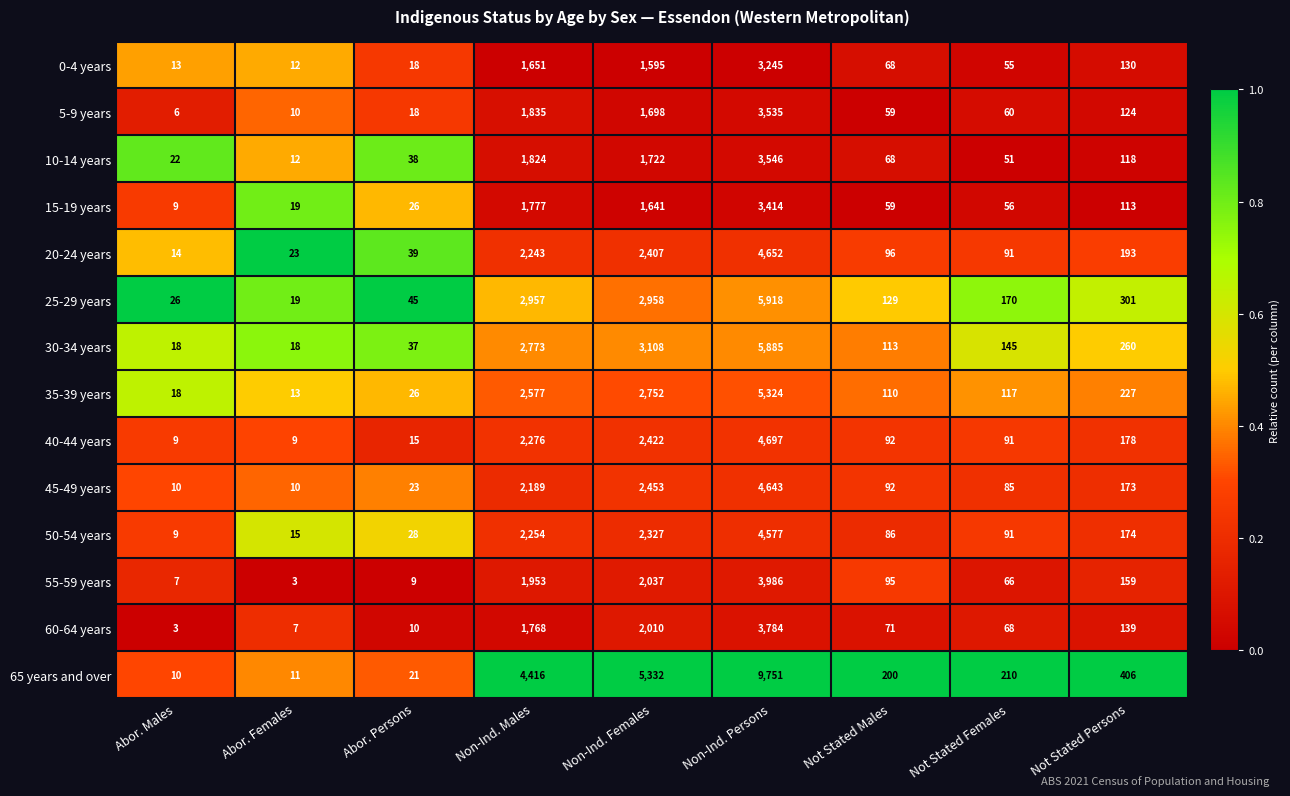

Count the number of data series in this chart.

14